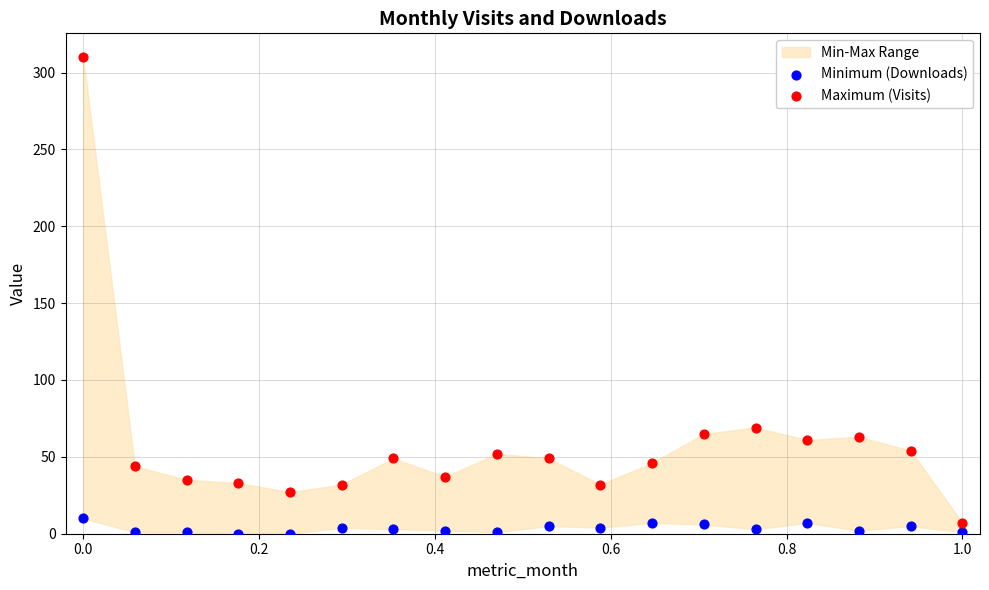

Which series has the widest spread of Y values?

Maximum (Visits)